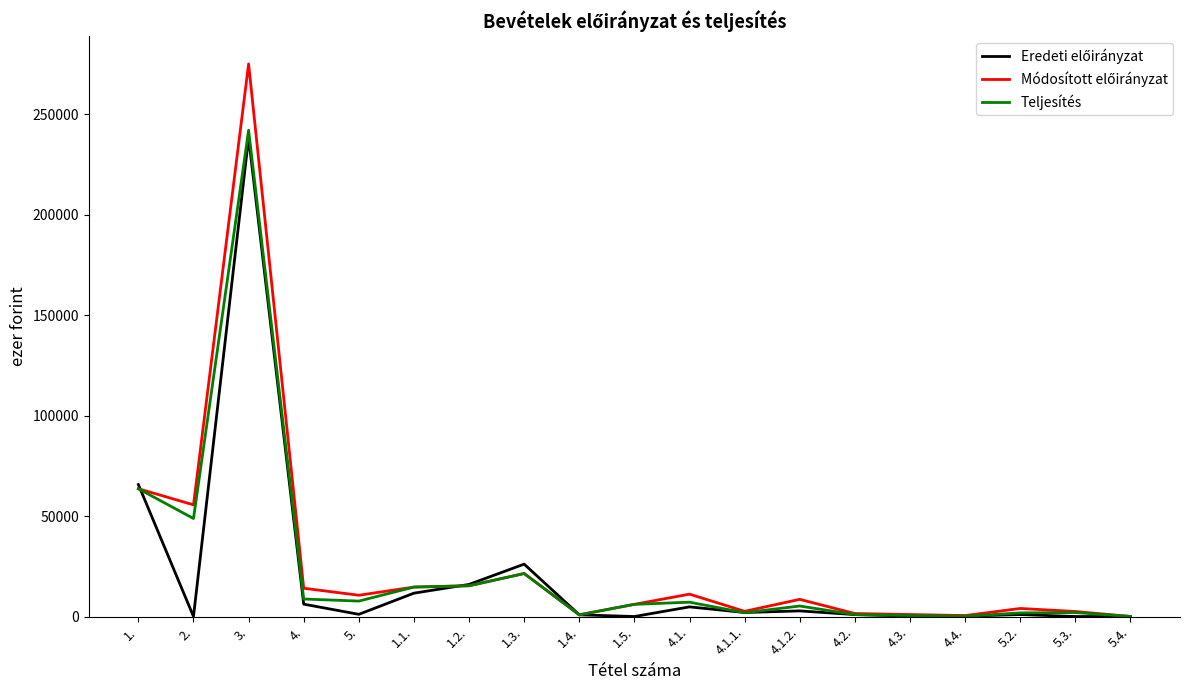

What is the greatest value displayed?

274963